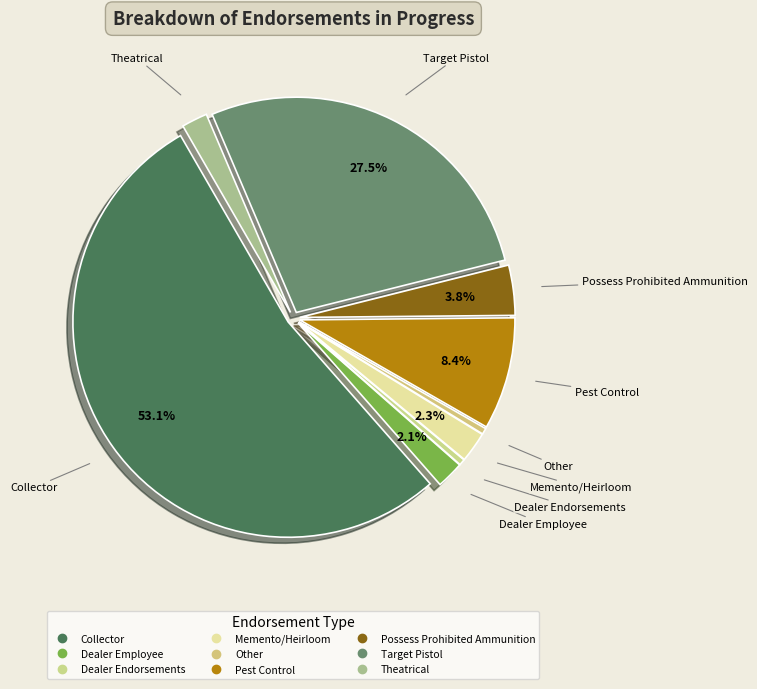

Combined, do Dealer Employee and Dealer Endorsements account for over 50%?

No